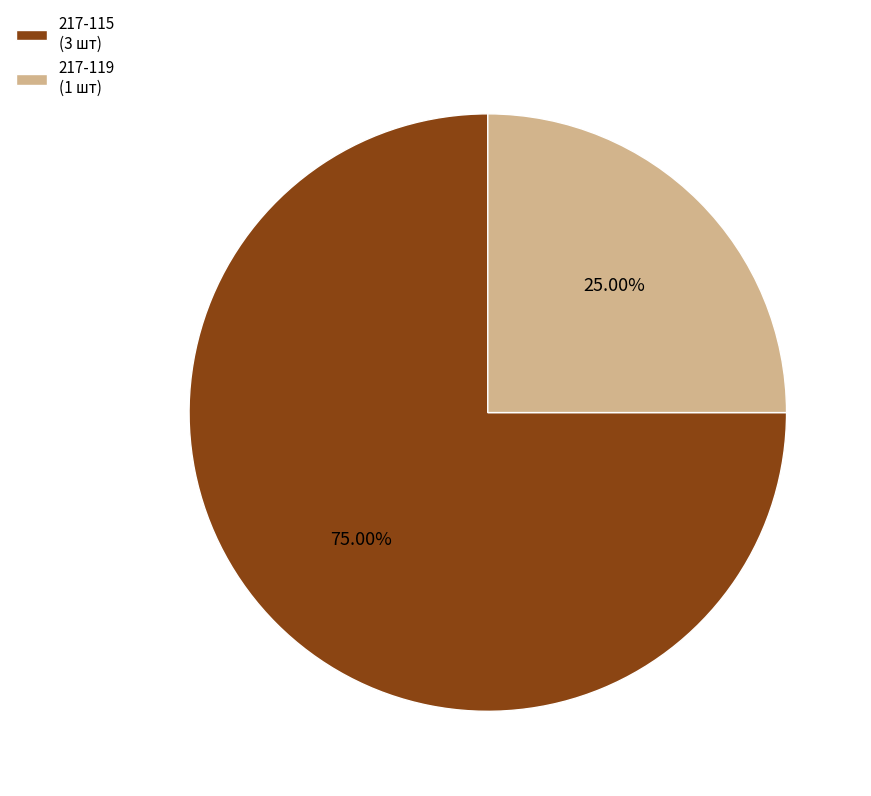

What is the ratio of the value at 217-119 (1 шт) to the value at 217-115 (3 шт)?

0.3